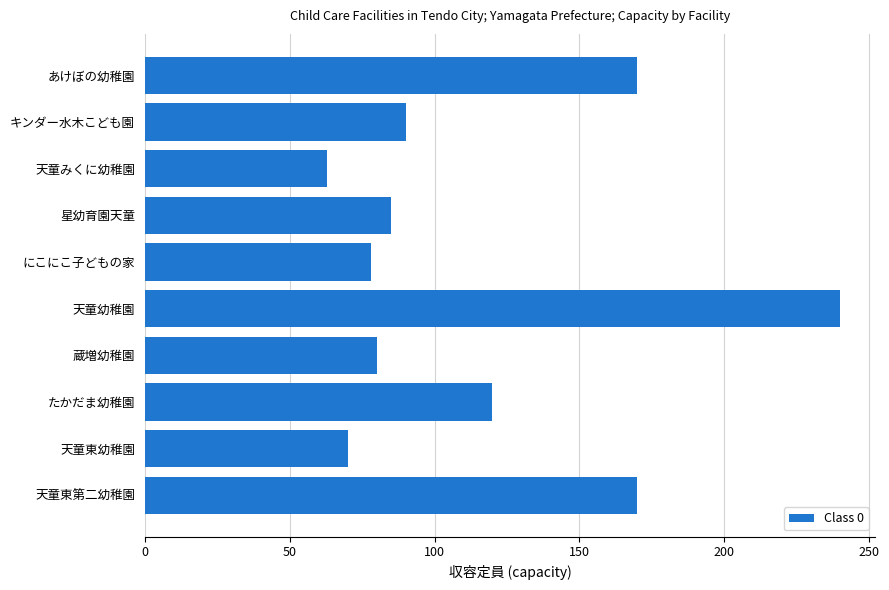

How many data points are less than 90?

5